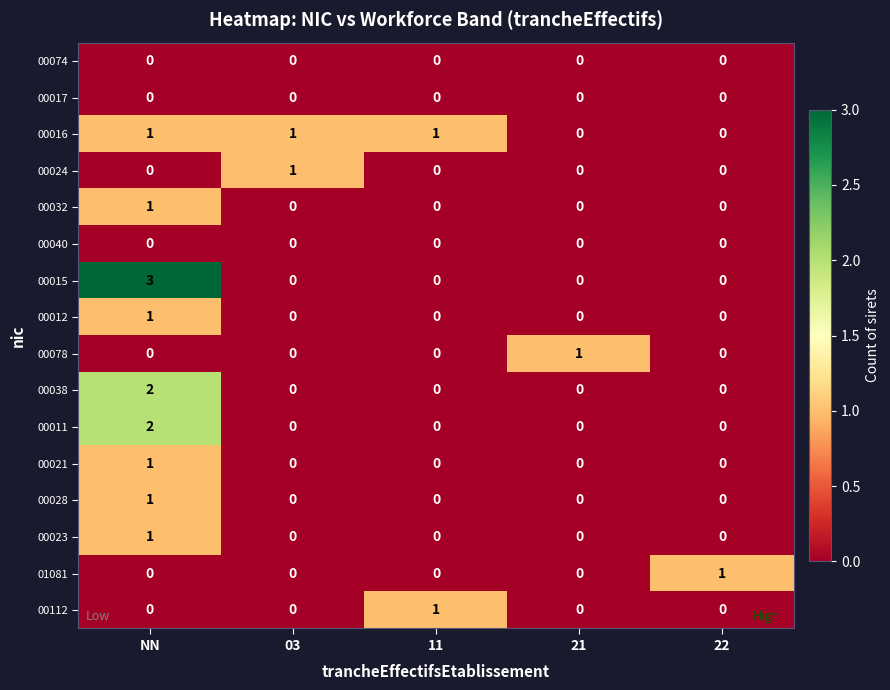

At how many categories does at least one series exceed 0?

5